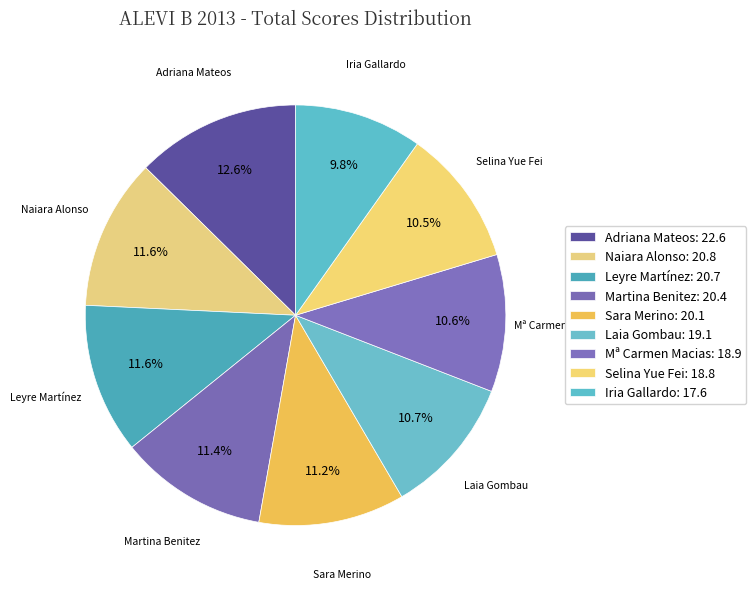

Count the number of slices in the pie.

9